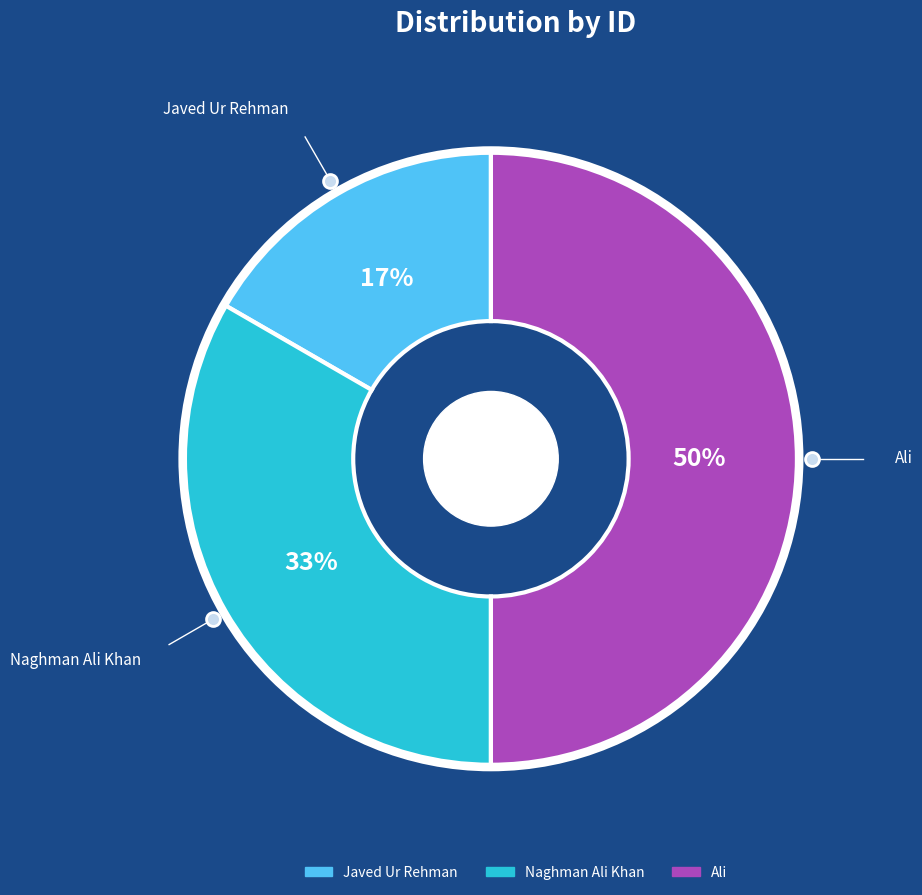

Which slice is the smallest?

Javed Ur Rehman